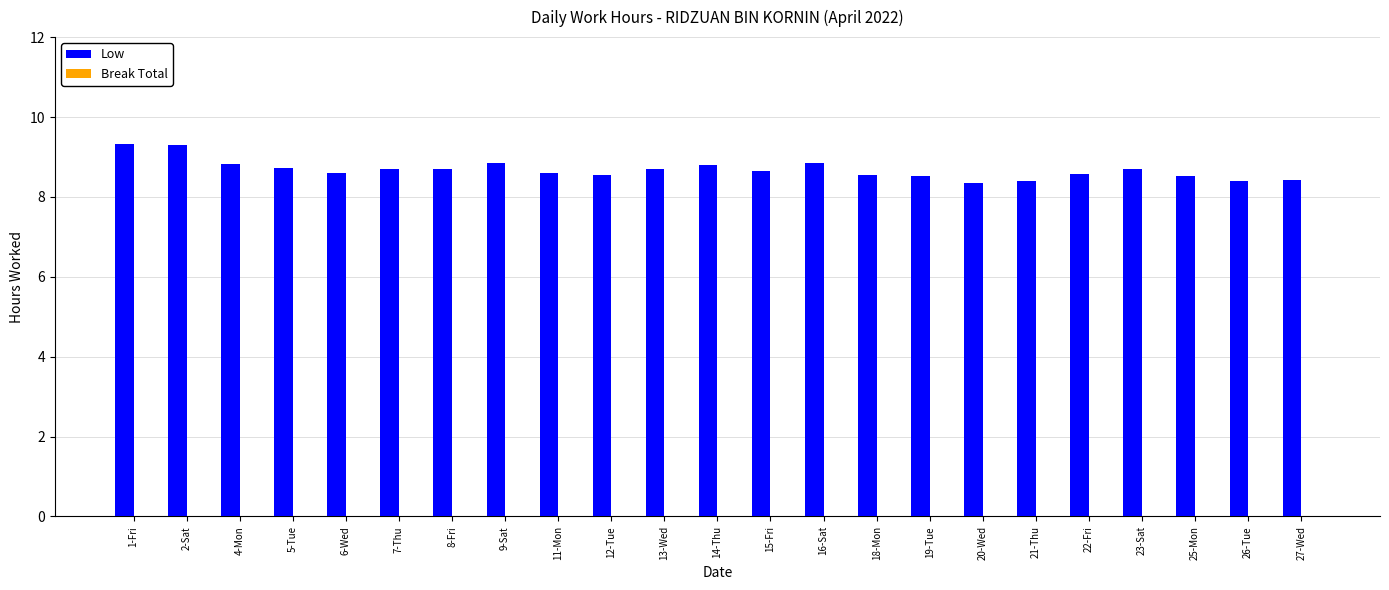

What is the smallest value displayed?

8.3